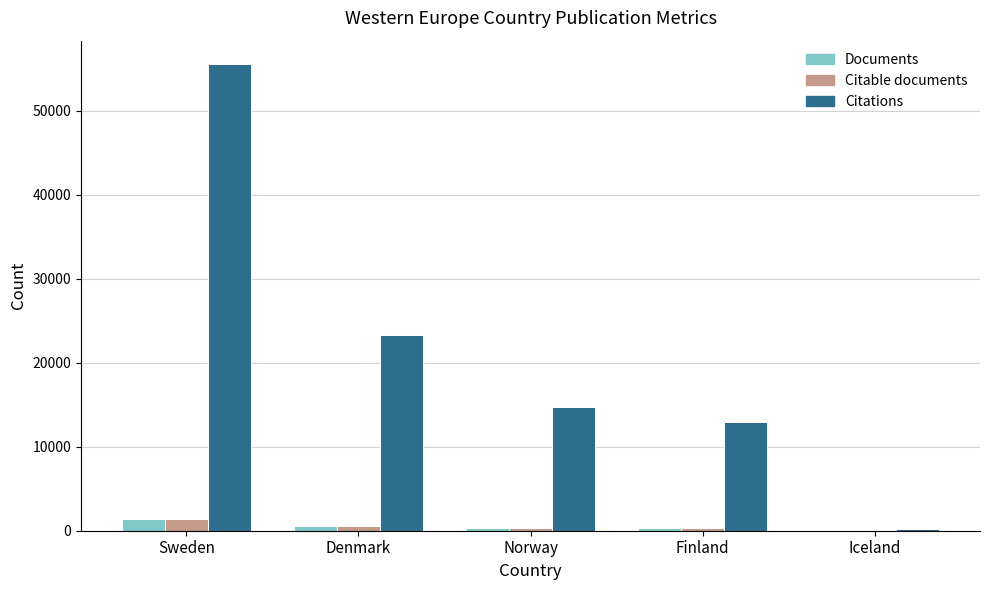

At which category is the sum across all series the highest?

Sweden